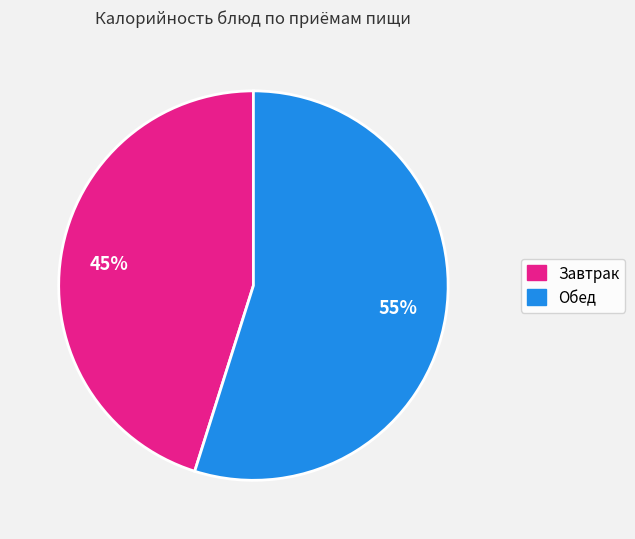

Is there a majority slice in this chart?

Yes